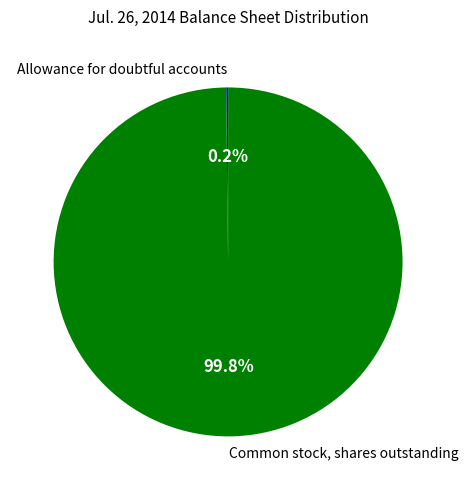

To the nearest percent, what portion does Common stock, shares outstanding represent?

100%